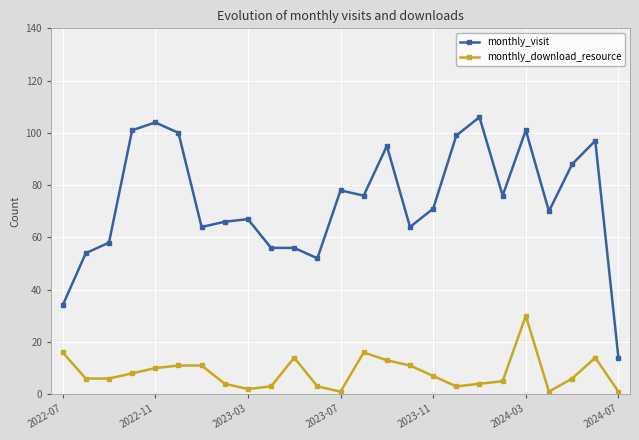

True or false: monthly_download_resource has more than 1 points higher than both neighbors.

True